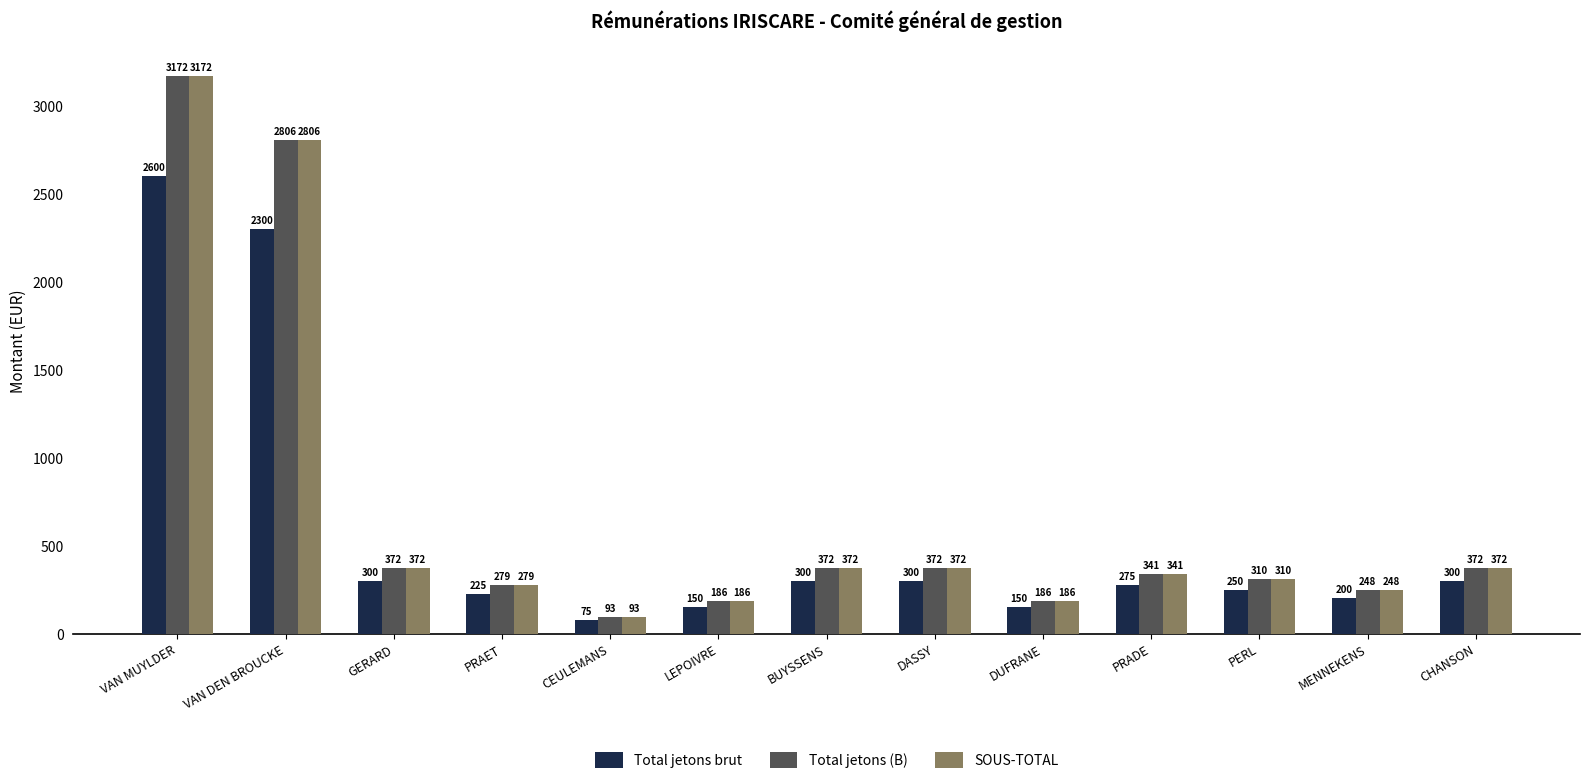

Reading left to right, extract all data points from this chart.

Total jetons brut: 2600	2300	300	225	75	150	300	300	150	275	250	200	300
Total jetons (B): 3172	2806	372	279	93	186	372	372	186	341	310	248	372
SOUS-TOTAL: 3172	2806	372	279	93	186	372	372	186	341	310	248	372